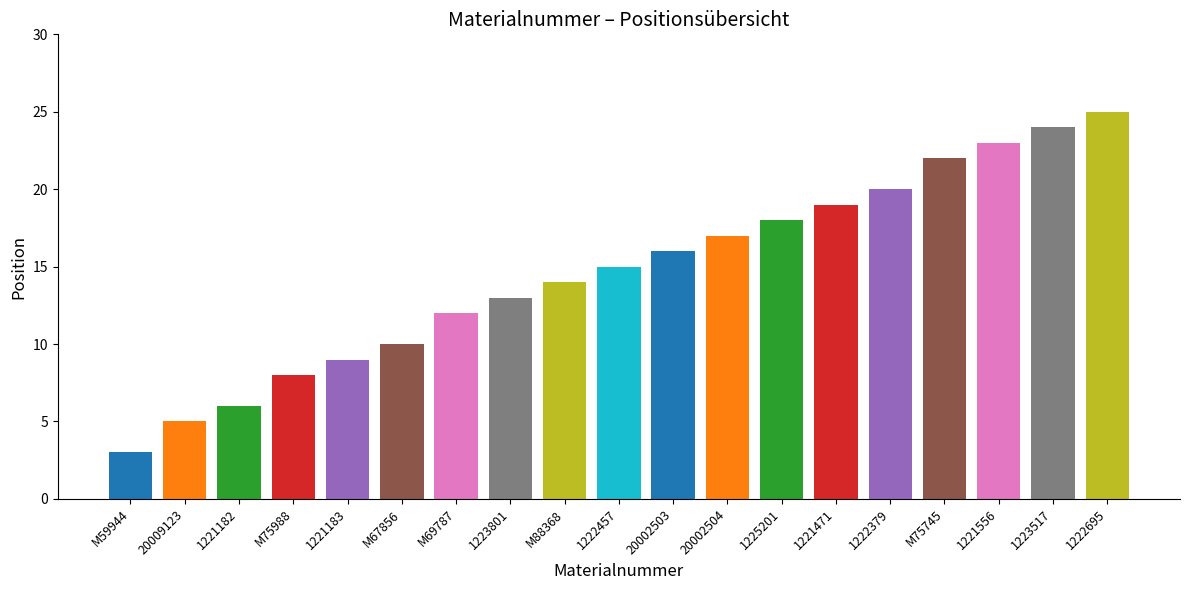

What is the ratio of the value at 1222695 to the value at 1221182?

4.2